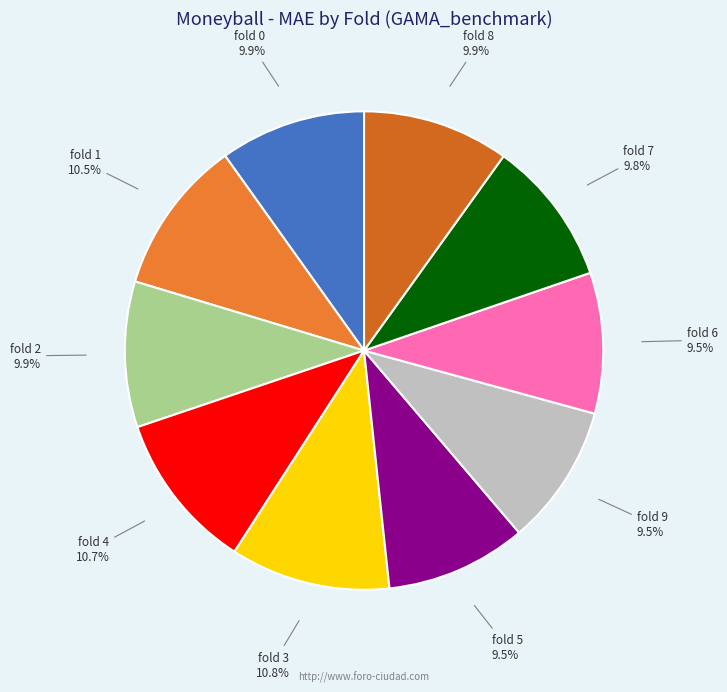

Is there any slice that represents more than half of the pie?

No